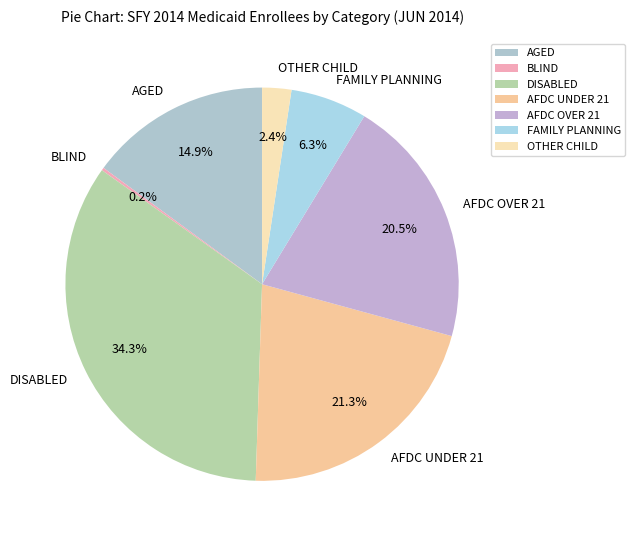

Which slice is the largest?

DISABLED